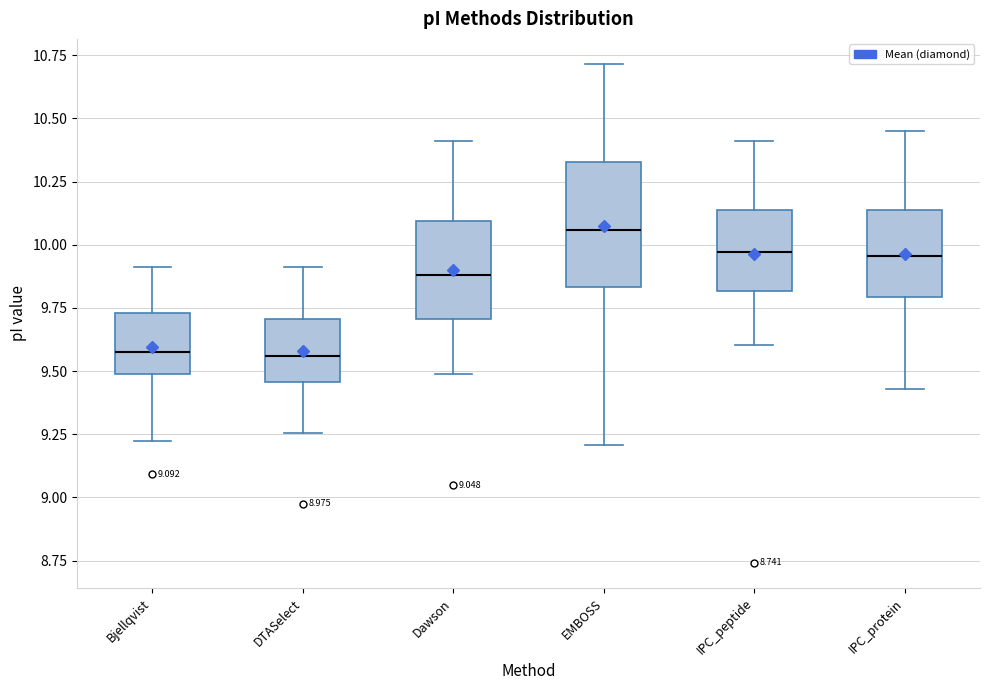

Reading left to right, read every box against the y-axis: the position of its median line, the range the box covers, and the ends of its whiskers. The values are not printed on the chart, so give them approximately, as read against the axis.

Bjellqvist: median 9.60, box 9.50 to 9.75, whiskers 9.20 to 9.90
DTASelect: median 9.55, box 9.45 to 9.70, whiskers 9.25 to 9.90
Dawson: median 9.90, box 9.70 to 10.10, whiskers 9.50 to 10.40
EMBOSS: median 10.05, box 9.85 to 10.35, whiskers 9.20 to 10.70
IPC_peptide: median 9.95, box 9.80 to 10.15, whiskers 9.60 to 10.40
IPC_protein: median 9.95, box 9.80 to 10.15, whiskers 9.45 to 10.45